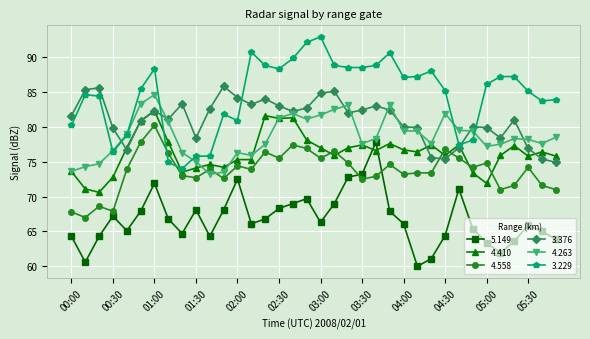

What is the smallest value displayed?

60.0